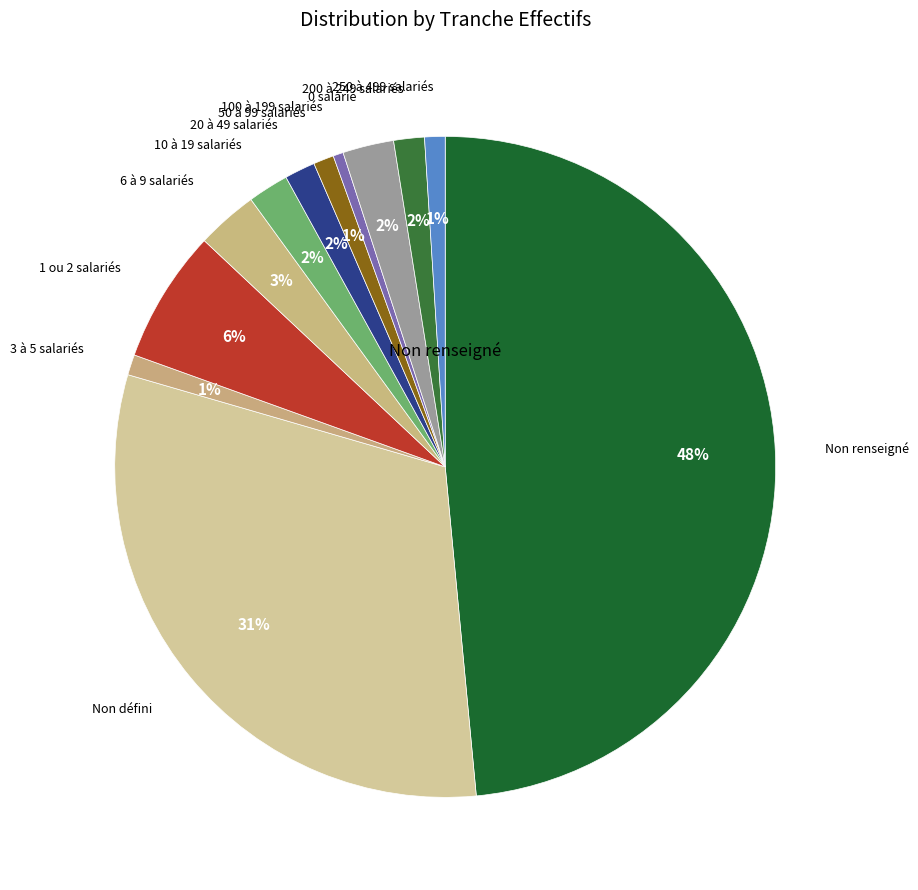

Do 250 à 499 salariés and 3 à 5 salariés together represent more than half of the pie?

No